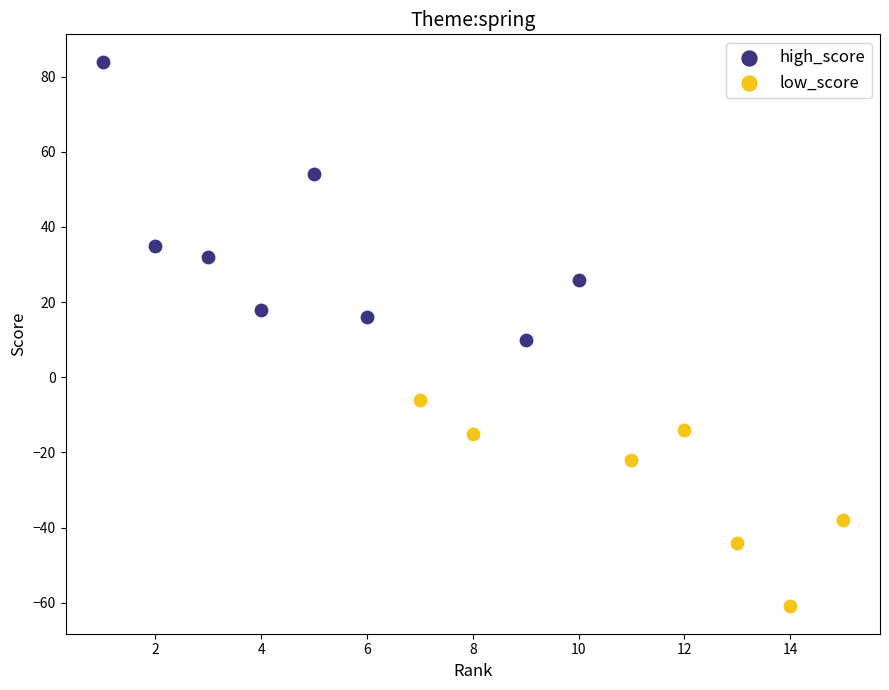

Which series has the widest spread of Y values?

high_score